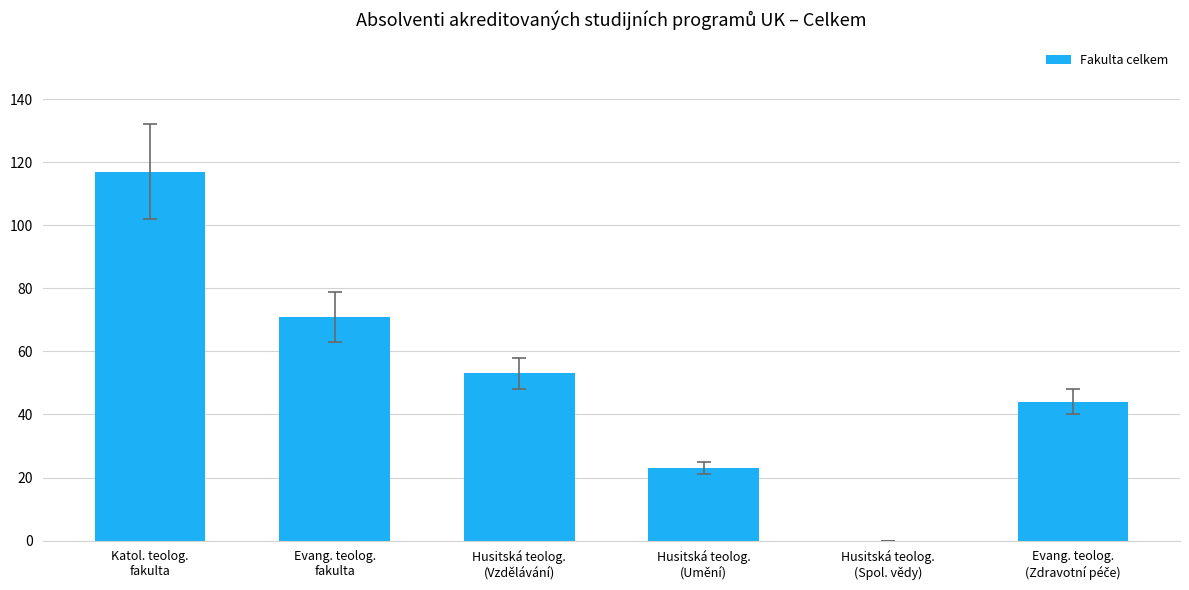

What is the change in value from Evang. teolog.
fakulta to Husitská teolog.
(Umění)?

-48